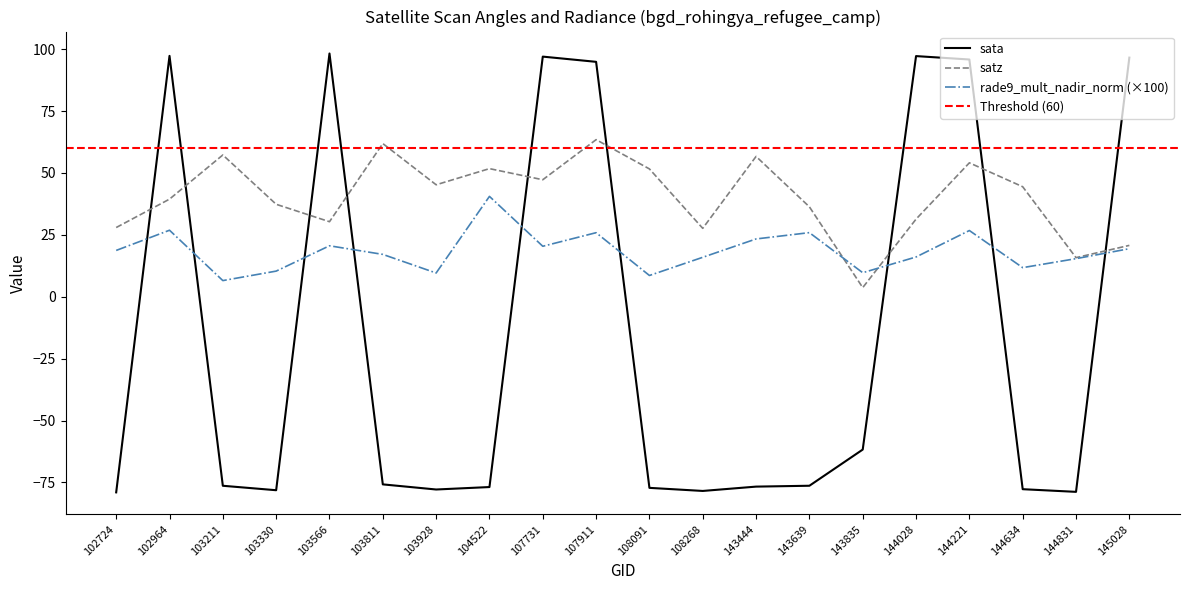

At how many categories does at least one series exceed 73?

7